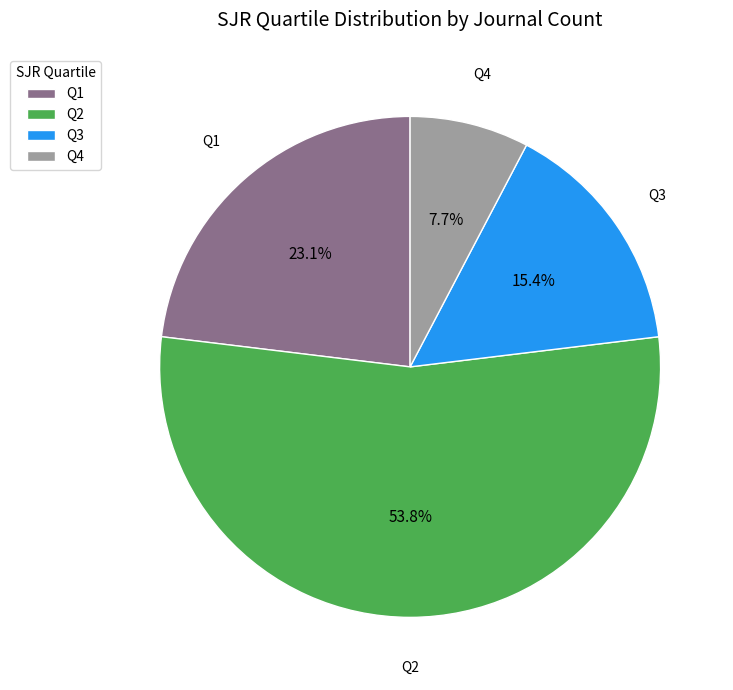

What percentage do Q3 and Q1 together represent?

38.5%